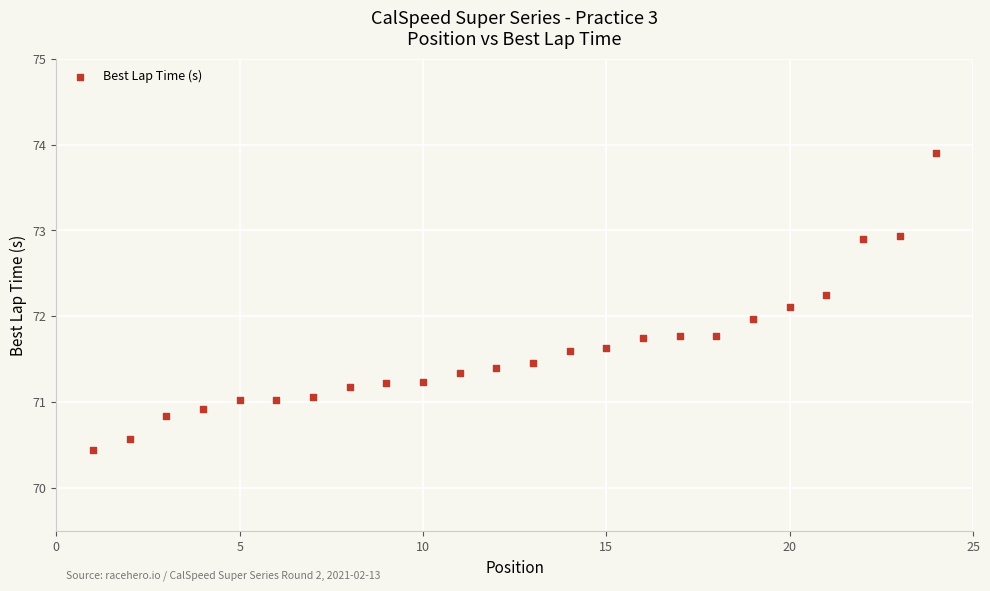

What is the range of X values (max minus min)?

23.0